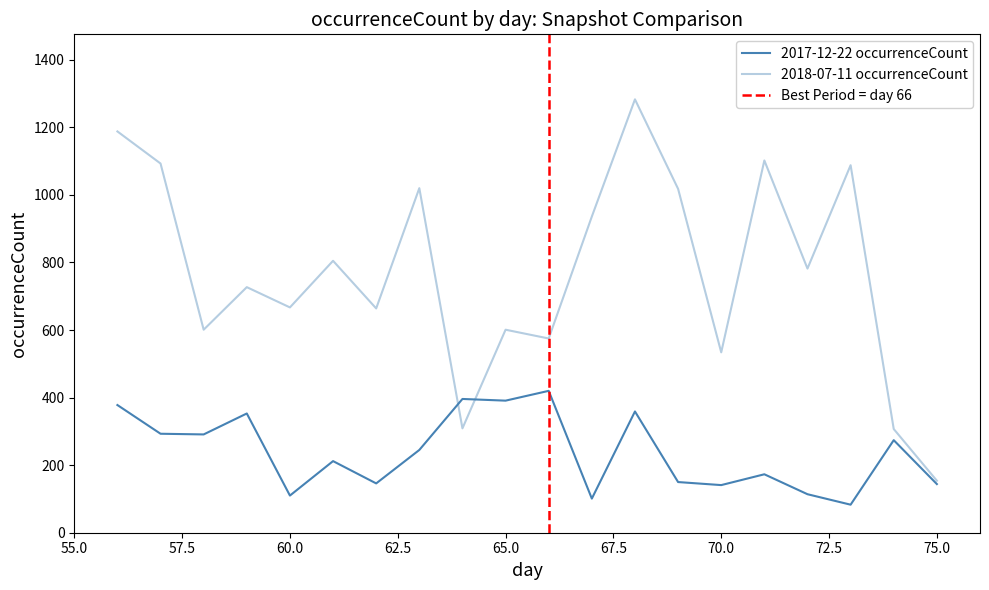

What is the total value across all series at 56?

1566